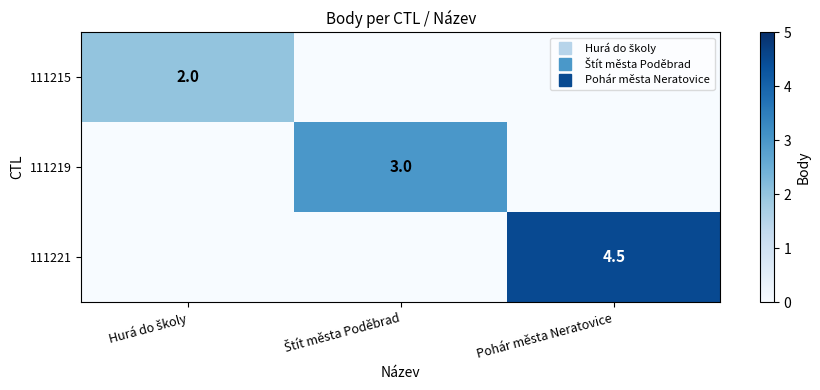

The value of 111221 at Štít města Poděbrad is -2.7. True or false?

False